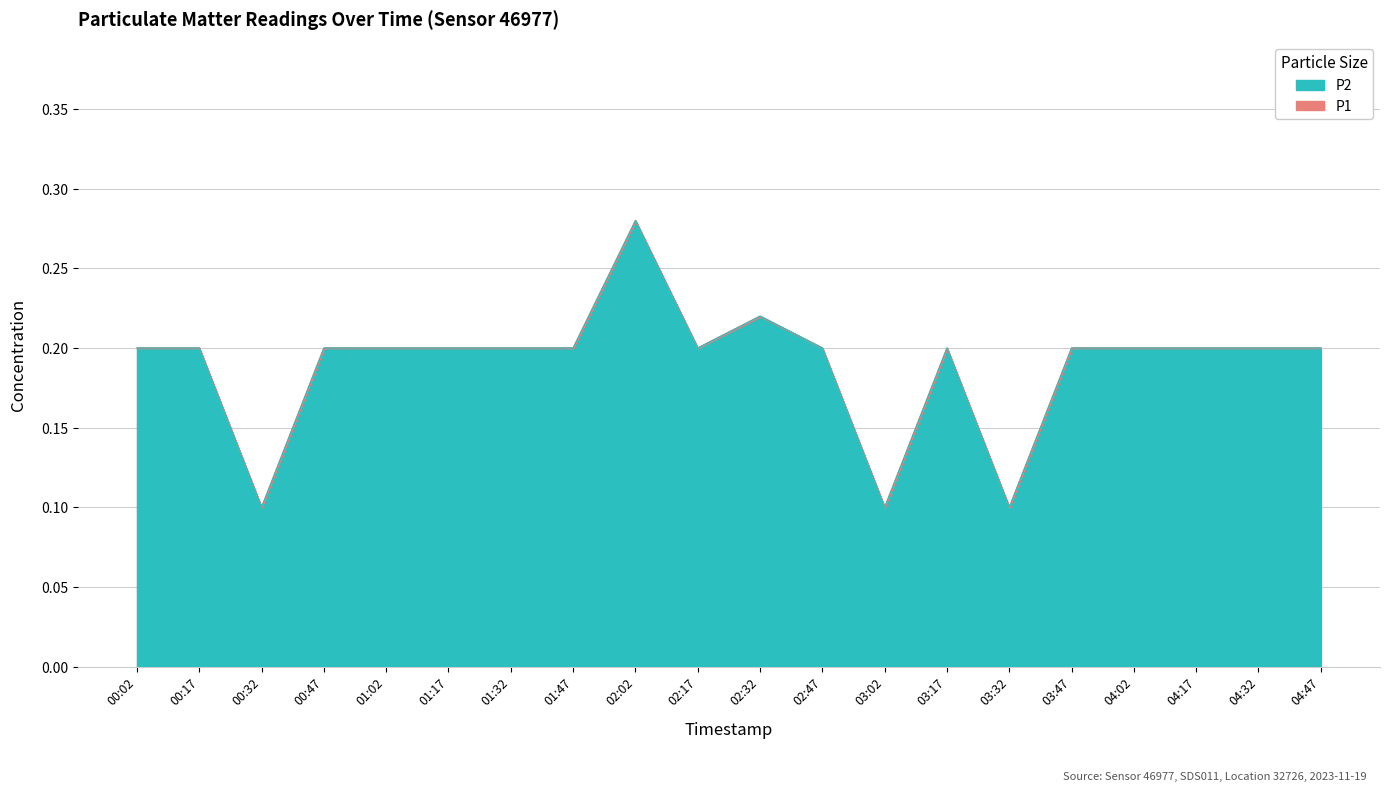

What is the sum of all P1 values?

3.8